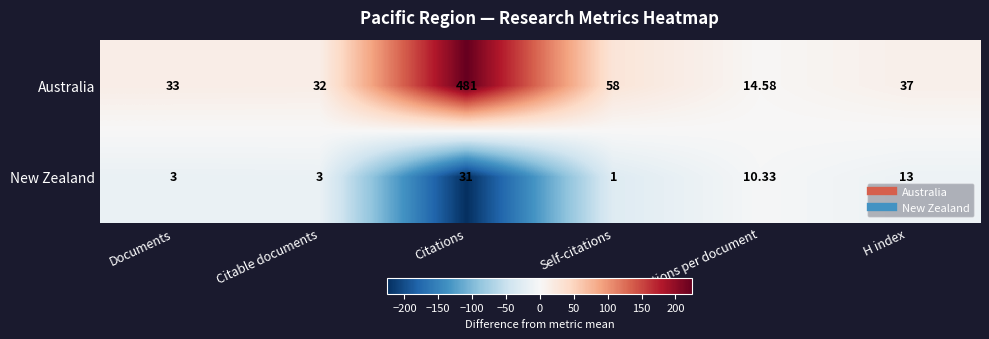

Where is Australia nearest to the value 247?

Self-citations